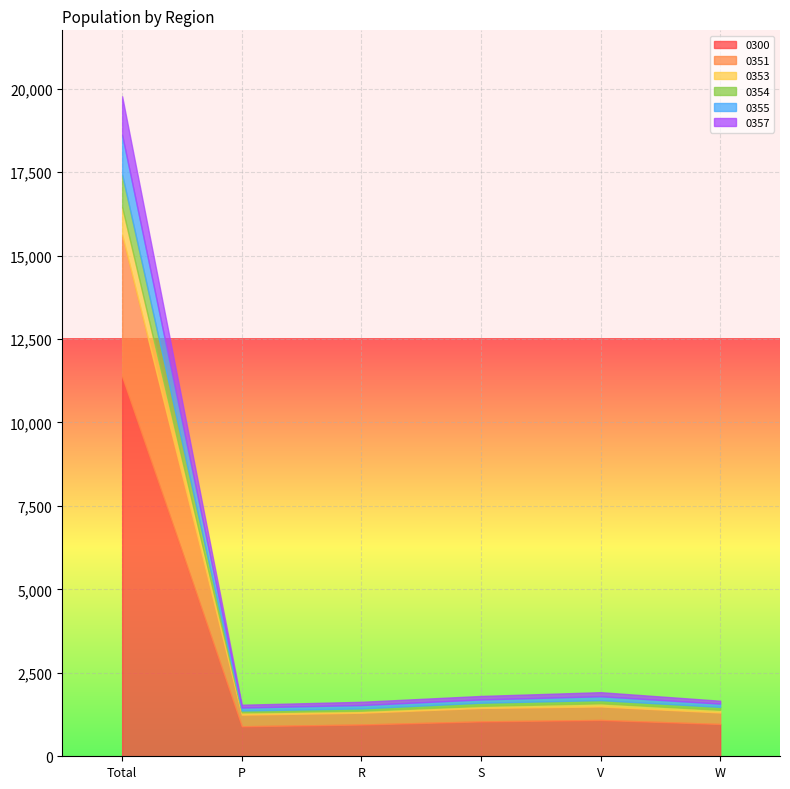

What is the value of the 0357 point at the 1st from the left?

1160